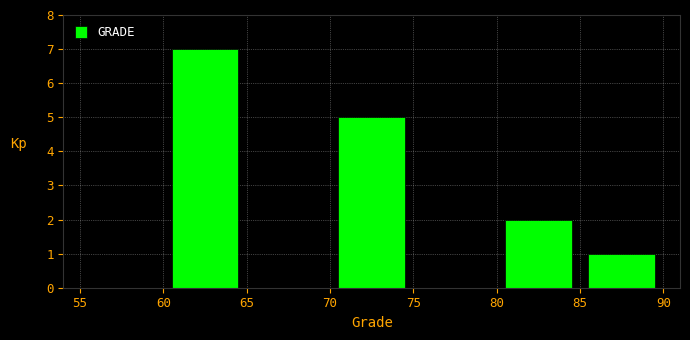

How tall is the bar that spans 70 to 75 on the x-axis? The values are not printed on the chart, so give them approximately, as read against the axis.

5